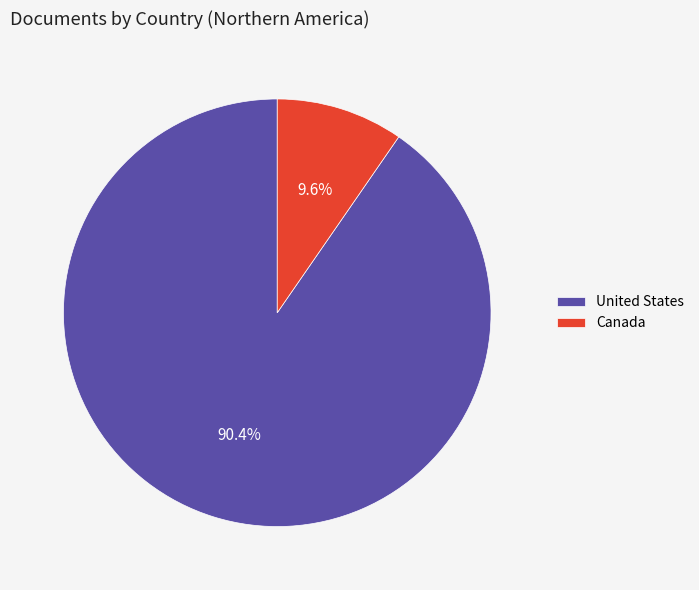

To the nearest percent, what is the difference between the largest and smallest slice percentages?

81%